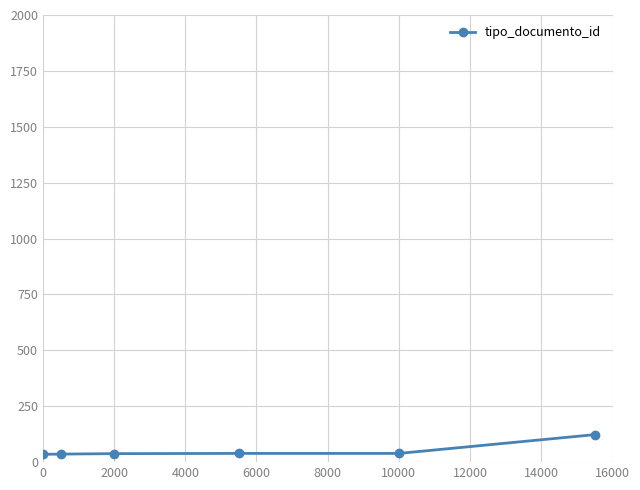

What is the maximum value shown in the chart?

123